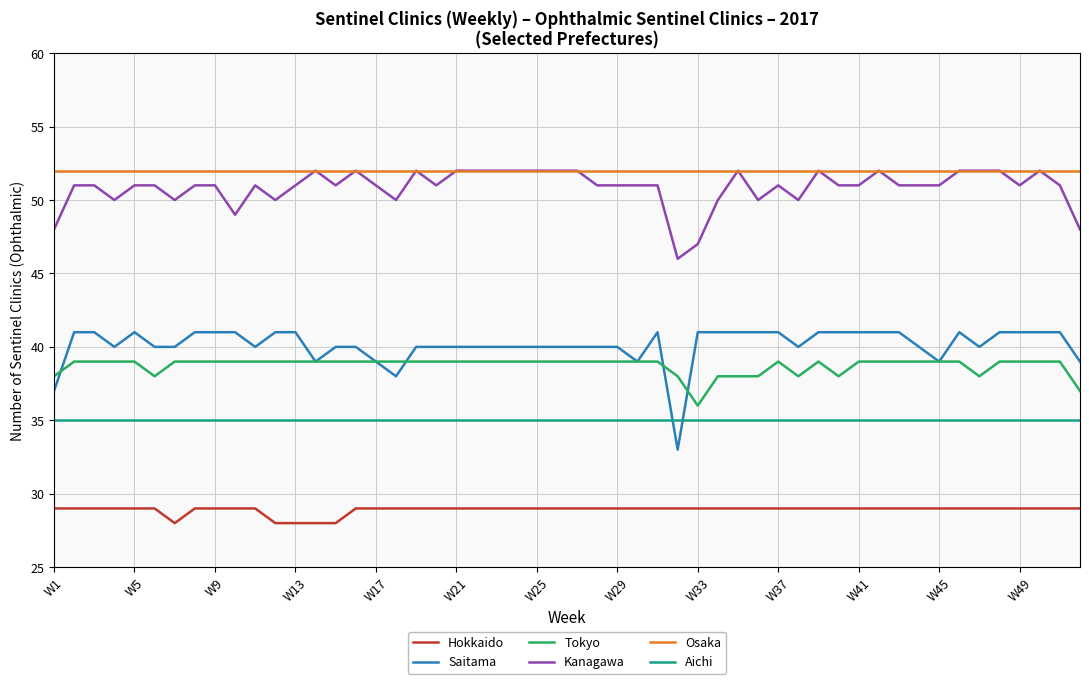

What is the lowest value of the Kanagawa series?

46